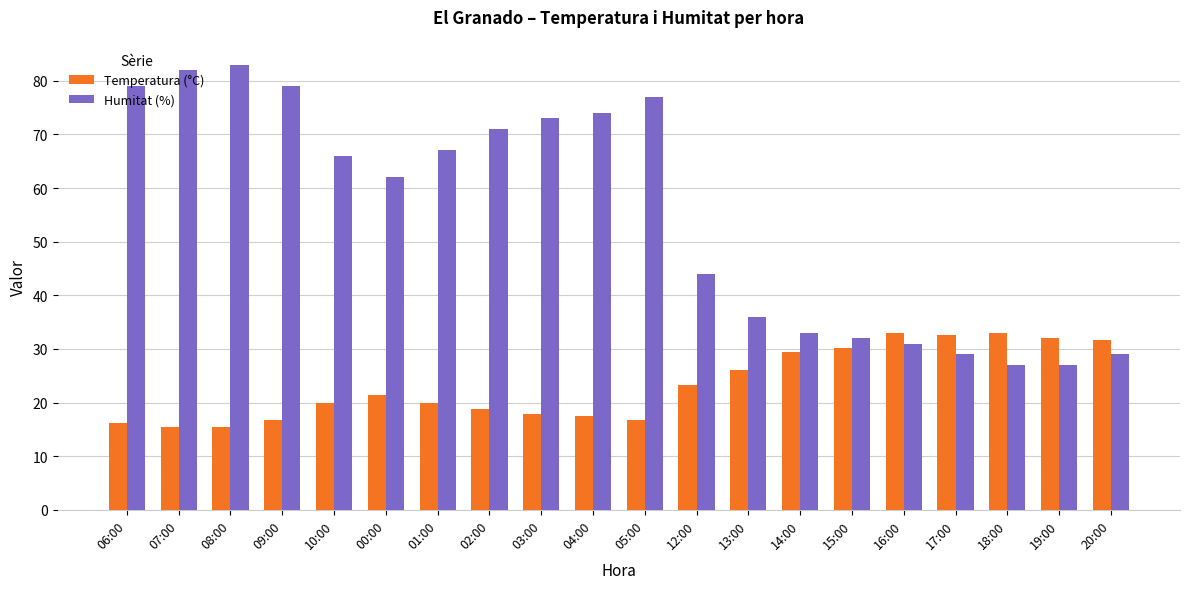

What are all the series names shown in the legend?

Temperatura (°C), Humitat (%)